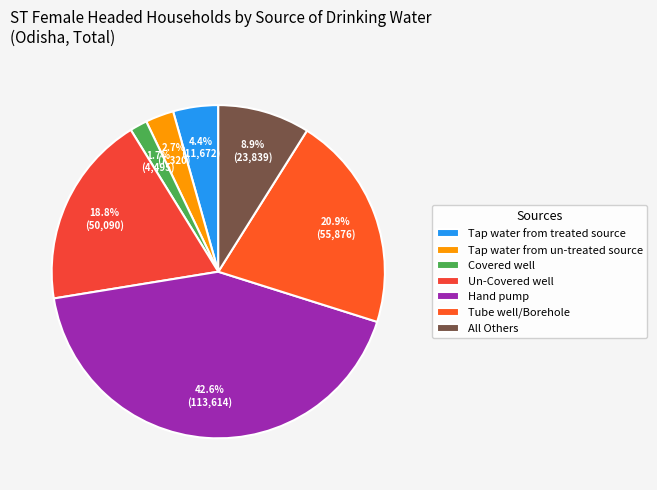

How many slices are in this pie chart?

7